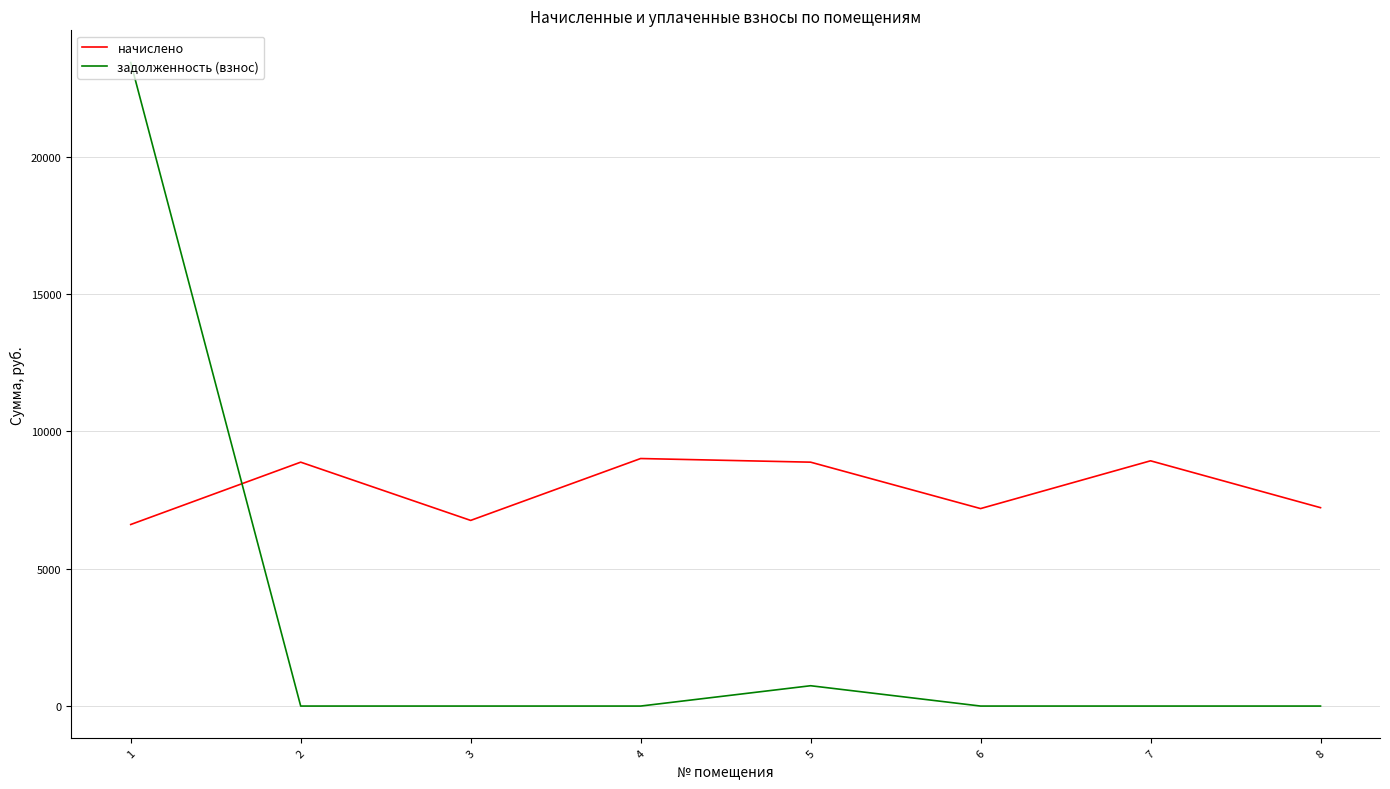

What is the difference between the highest and lowest values at 6?

7187.0